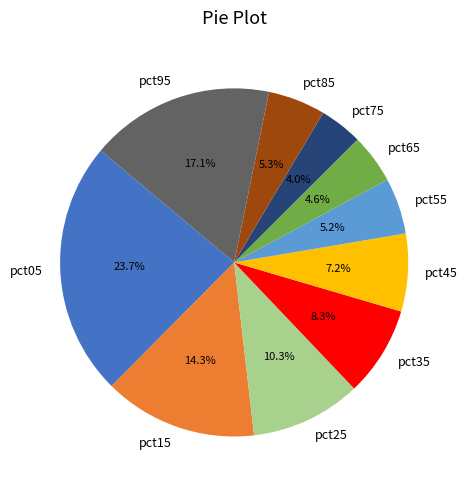

Between pct25 and pct55, which is larger?

pct25